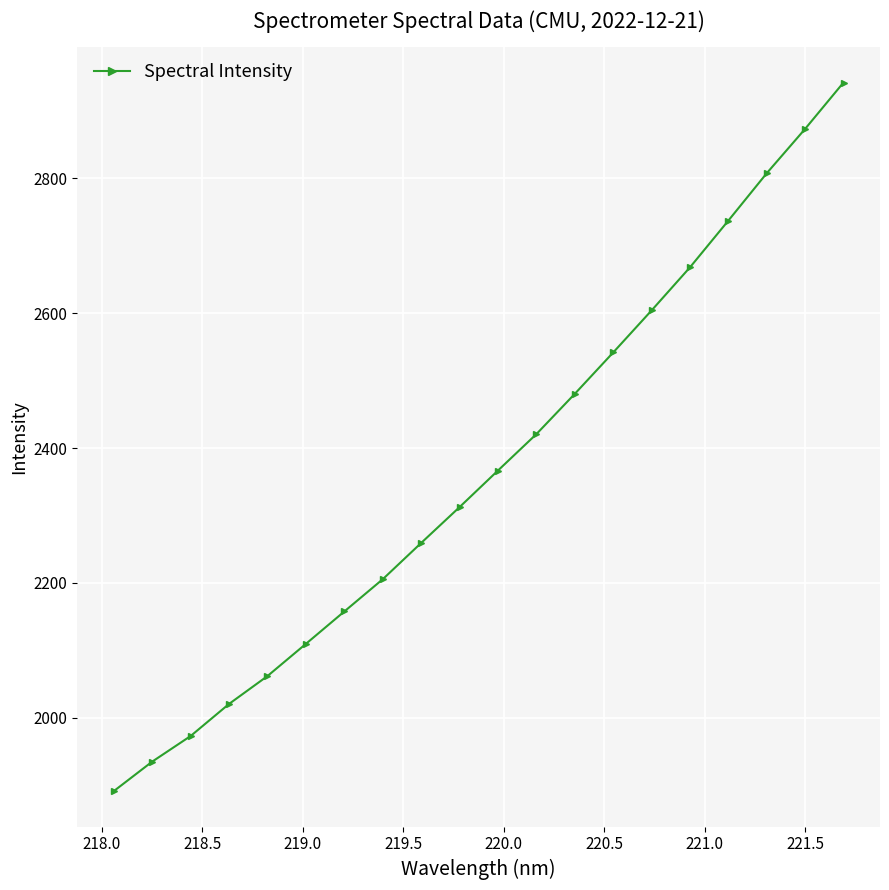

What is the difference between the maximum and minimum values?

1051.1